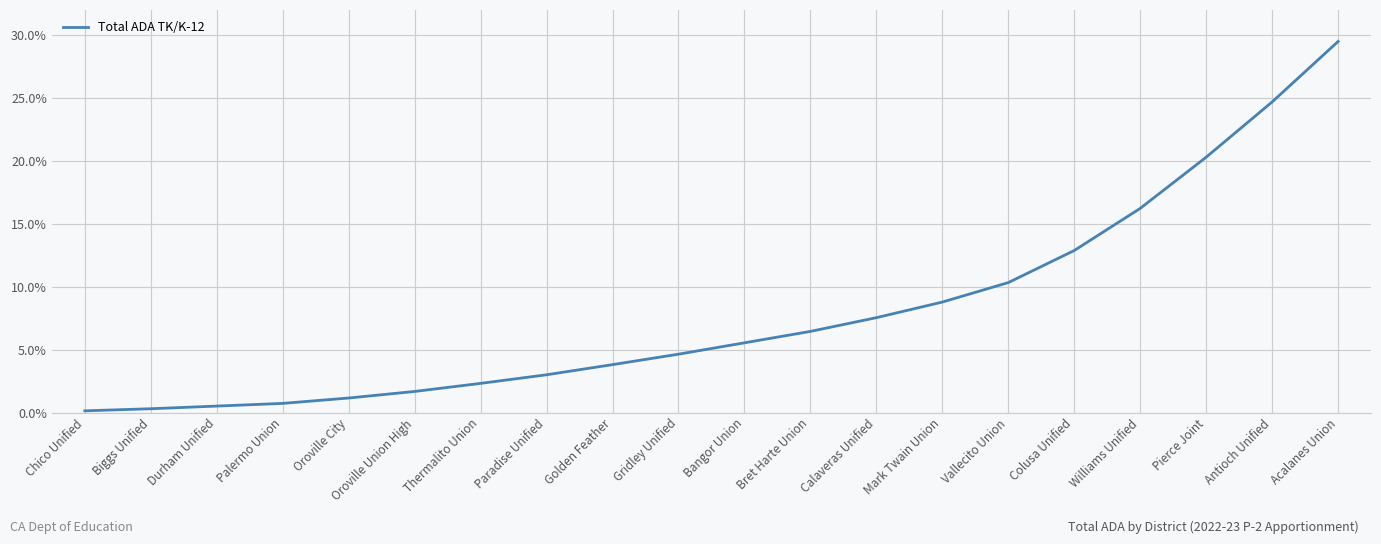

What is the average value?

8.0